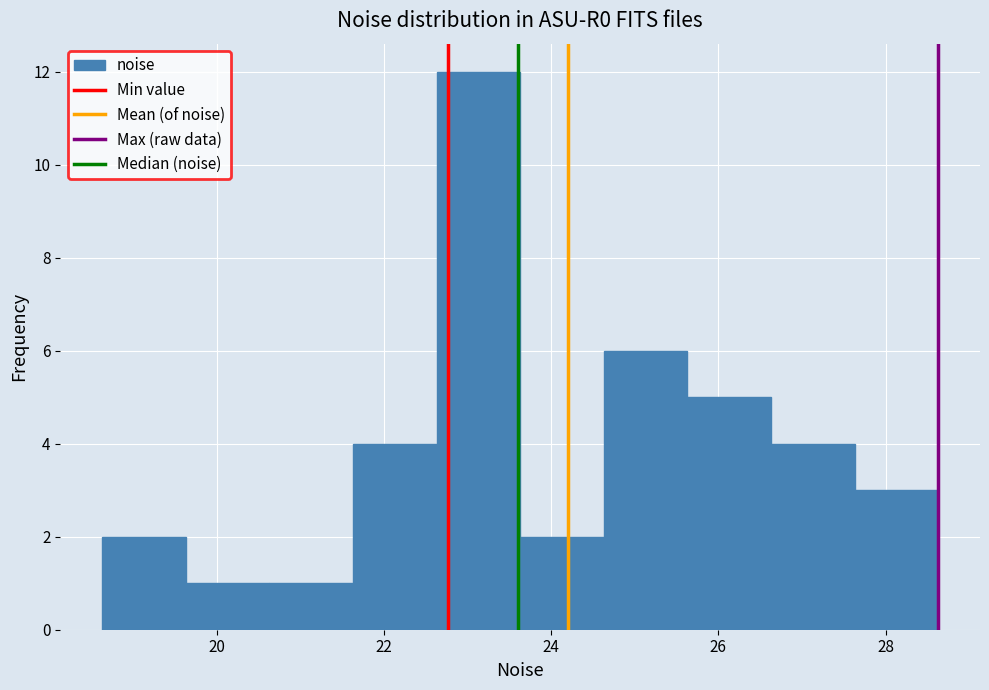

Reading left to right, list every bar in this chart as the range it spans on the x-axis followed by its height. Neither the bar edges nor the heights are printed on the chart, so give them approximately, as read against the axes.

18.6 to 19.6: 2
19.6 to 20.6: 1
20.6 to 21.6: 1
21.6 to 22.6: 4
22.6 to 23.6: 12
23.6 to 24.6: 2
24.6 to 25.6: 6
25.6 to 26.6: 5
26.6 to 27.6: 4
27.6 to 28.6: 3